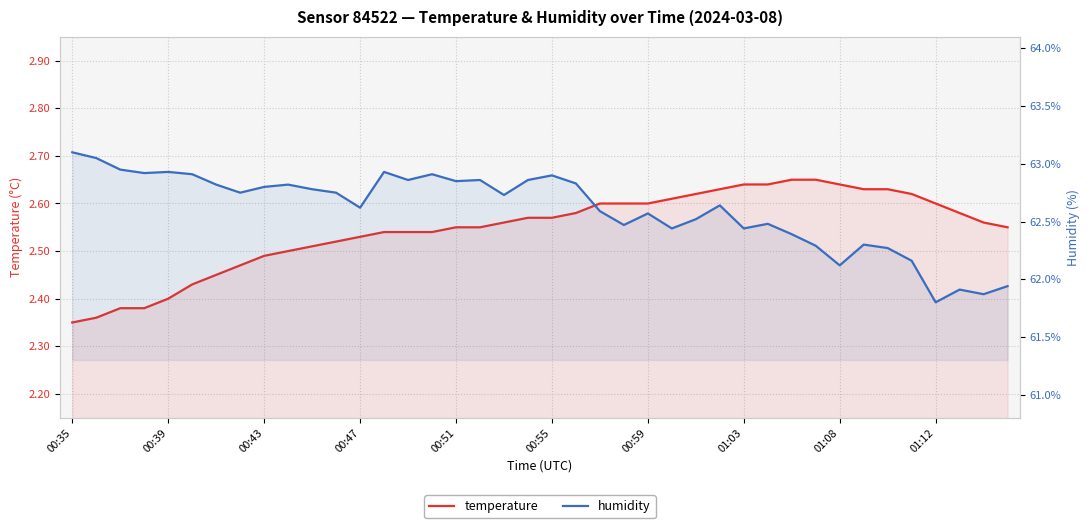

What is the smallest value displayed?

2.4